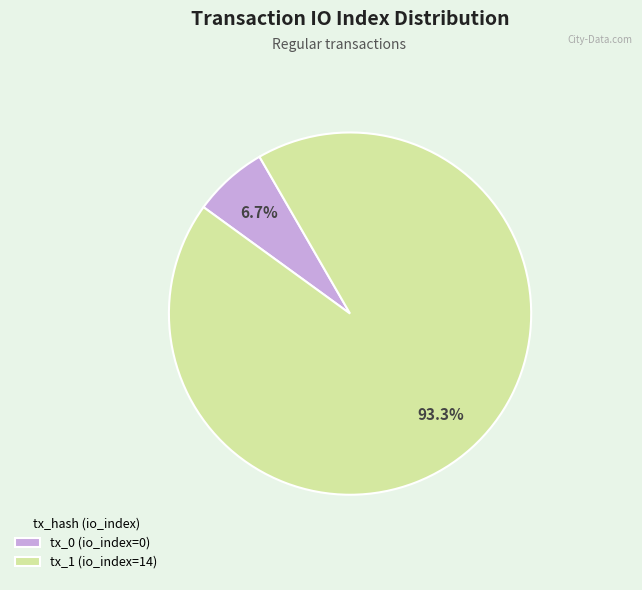

Is there any slice that represents more than half of the pie?

Yes